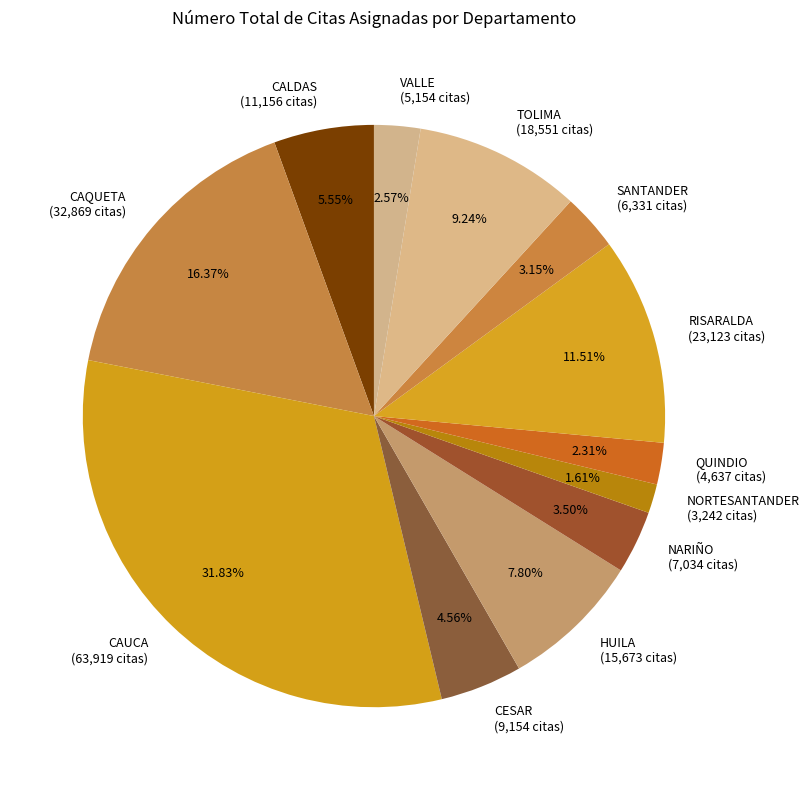

Approximately how many times larger is the value at SANTANDER compared to HUILA?

0.4